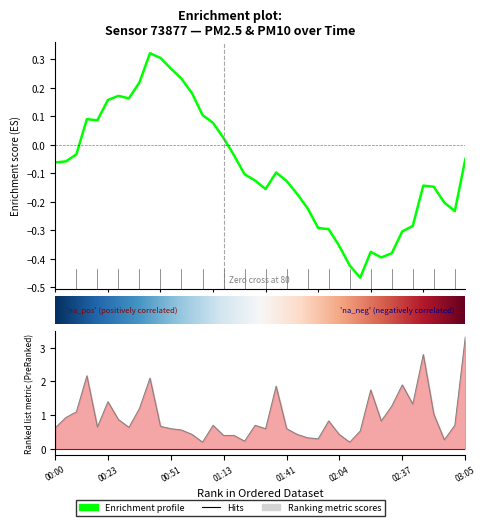

Where is P1 nearest to the value 2?

00:09